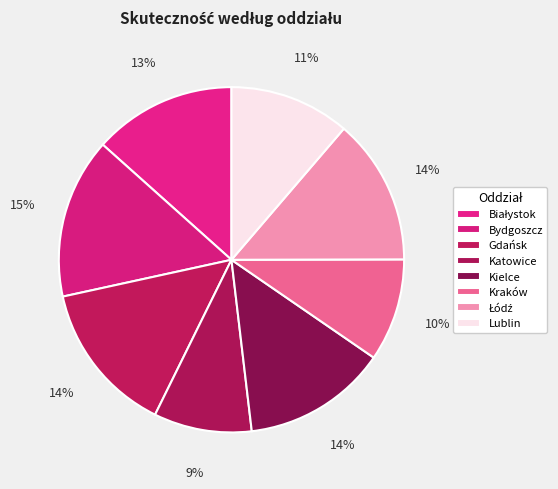

How many segments does this pie chart have?

8